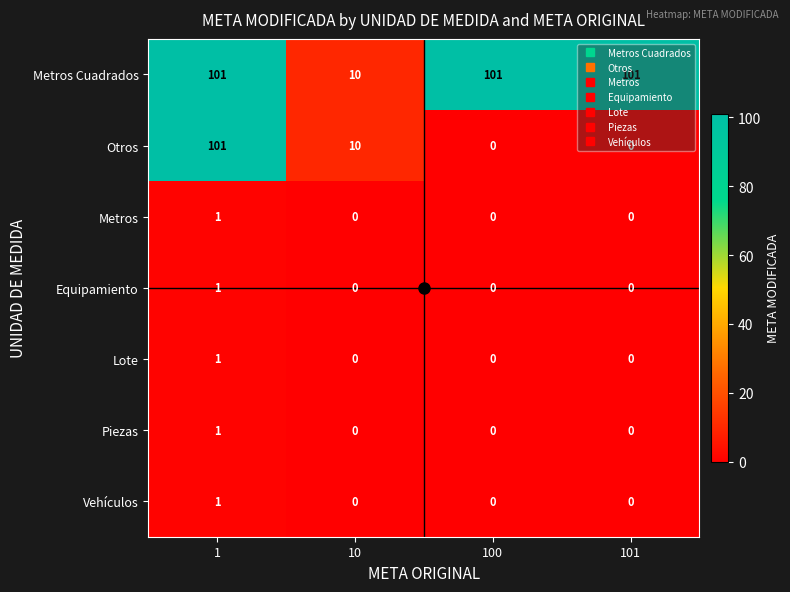

Read the Metros Cuadrados value at 1, to the nearest 5.

100